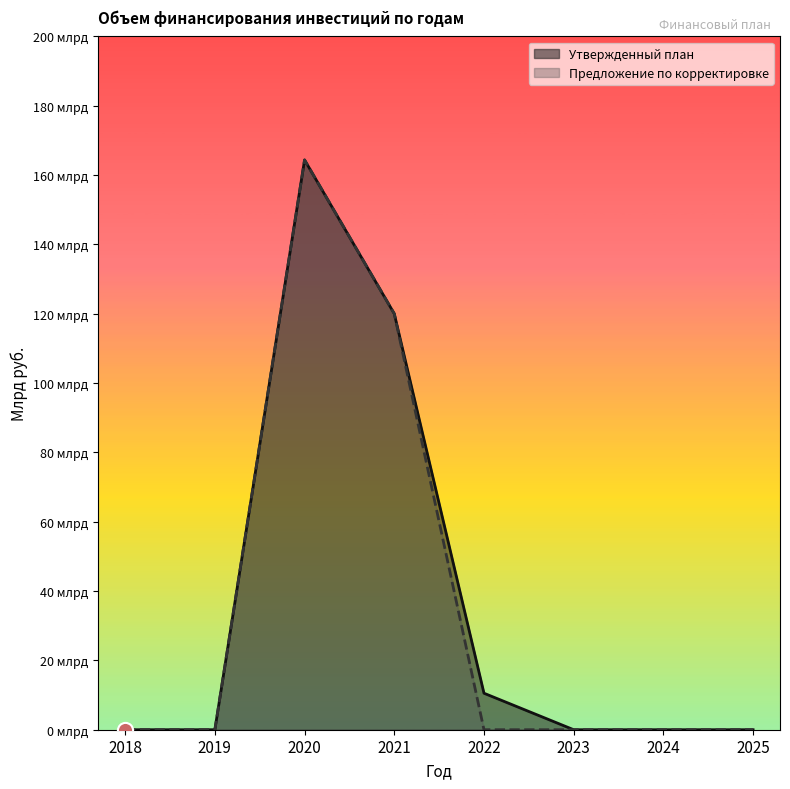

Which series has the widest spread of Y values?

Утвержденный план